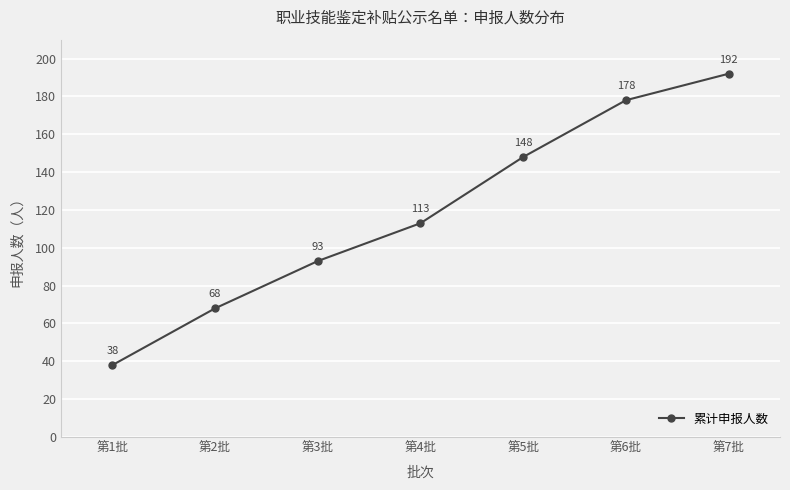

At which label is the value closest to 115?

第4批